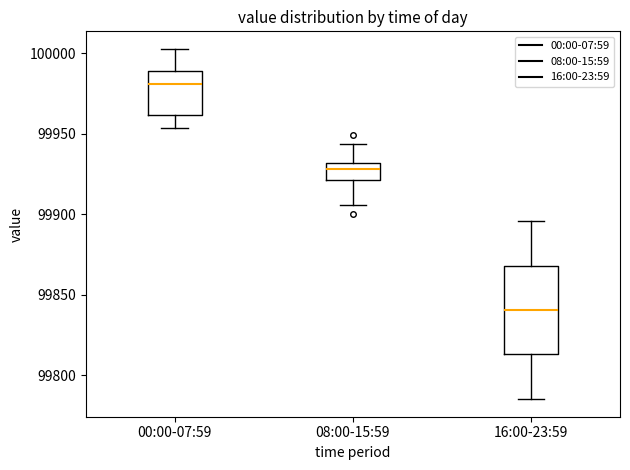

Reading left to right, read every box against the y-axis: the position of its median line, the range the box covers, and the ends of its whiskers. The values are not printed on the chart, so give them approximately, as read against the axis.

00:00-07:59: median 99980, box 99960 to 99990, whiskers 99955 to 100005
08:00-15:59: median 99930 (inside the box), box 99920 to 99930, whiskers 99905 to 99945
16:00-23:59: median 99840, box 99815 to 99870, whiskers 99785 to 99895